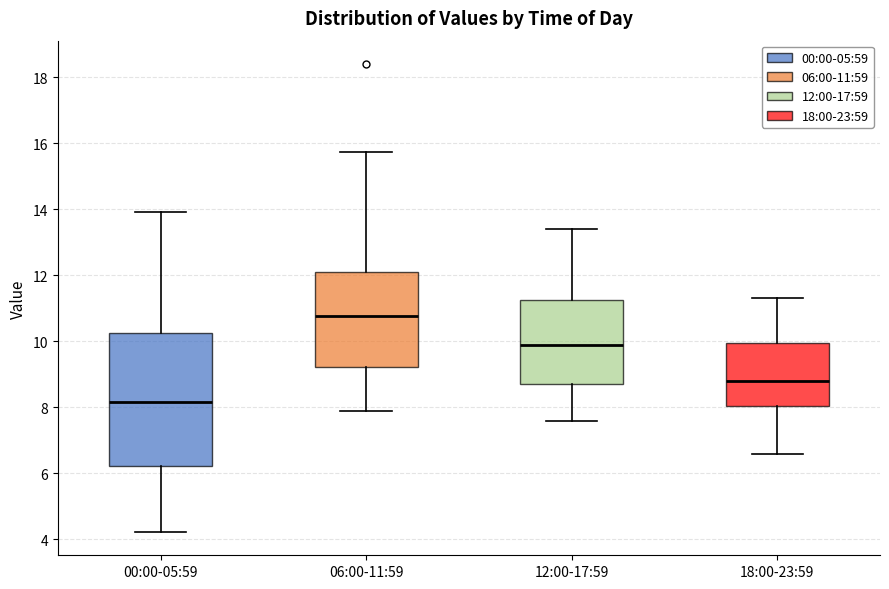

Where is the lower edge of the box for 00:00-05:59 on the y-axis? The values are not printed on the chart, so give them approximately, as read against the axis.

6.2